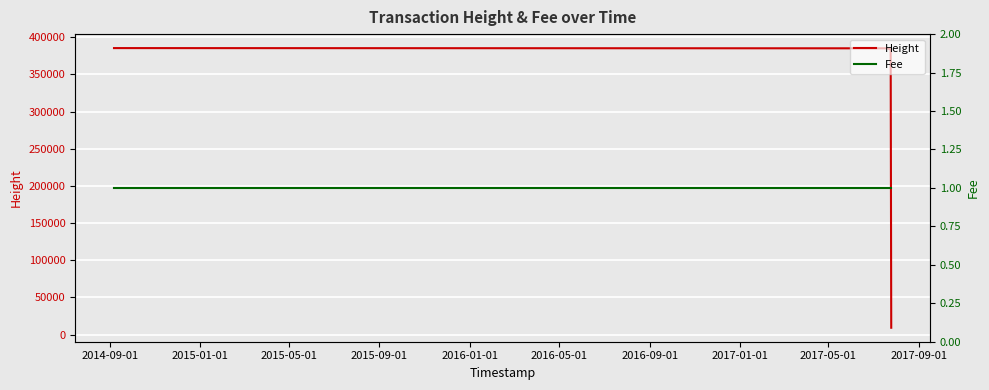

What is the maximum value for Height?

385350